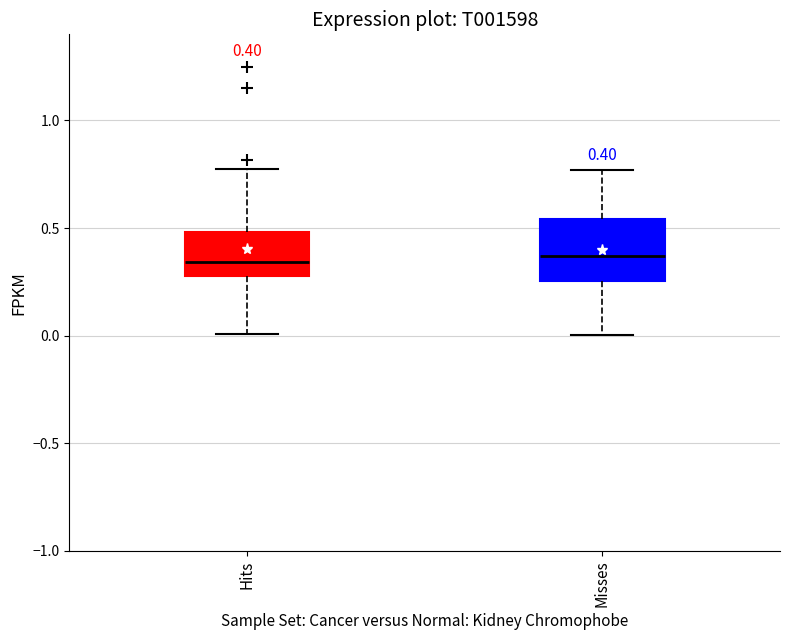

Which box is the tallest, from its lower edge to its upper edge?

Misses